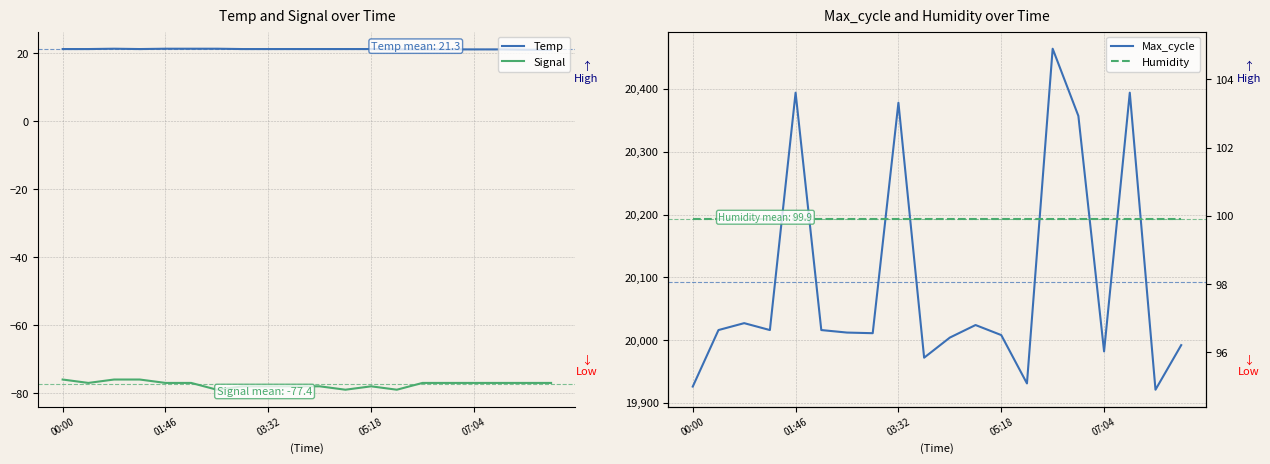

True or false: Humidity and Temp intersect in this chart.

False